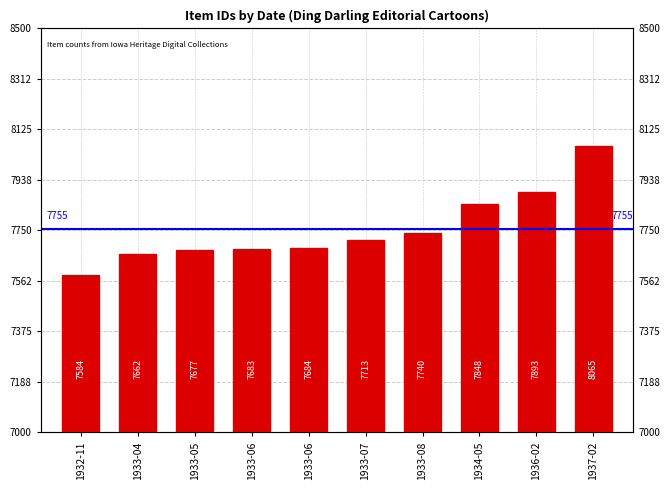

Which category has the lowest value across all series?

1932-11